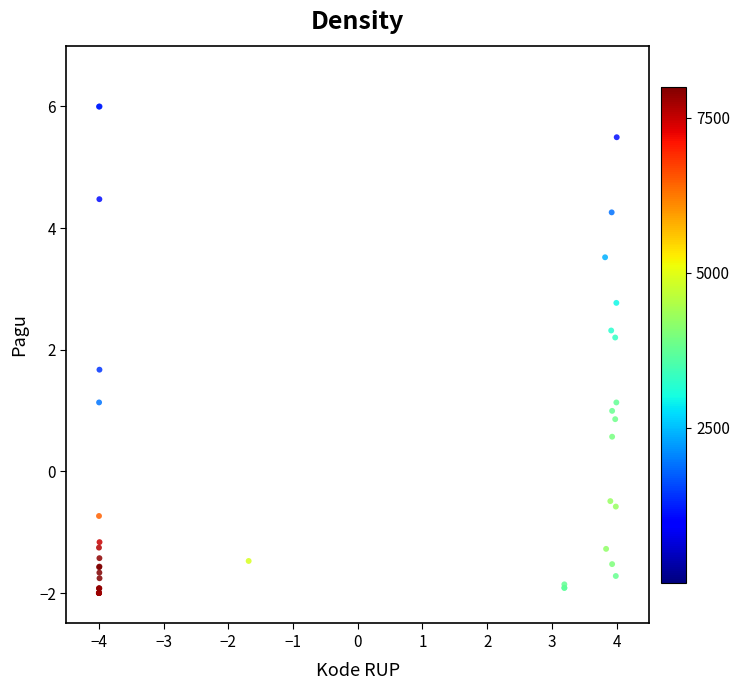

What Y value in the scatter plot is closest to 2?

2.2